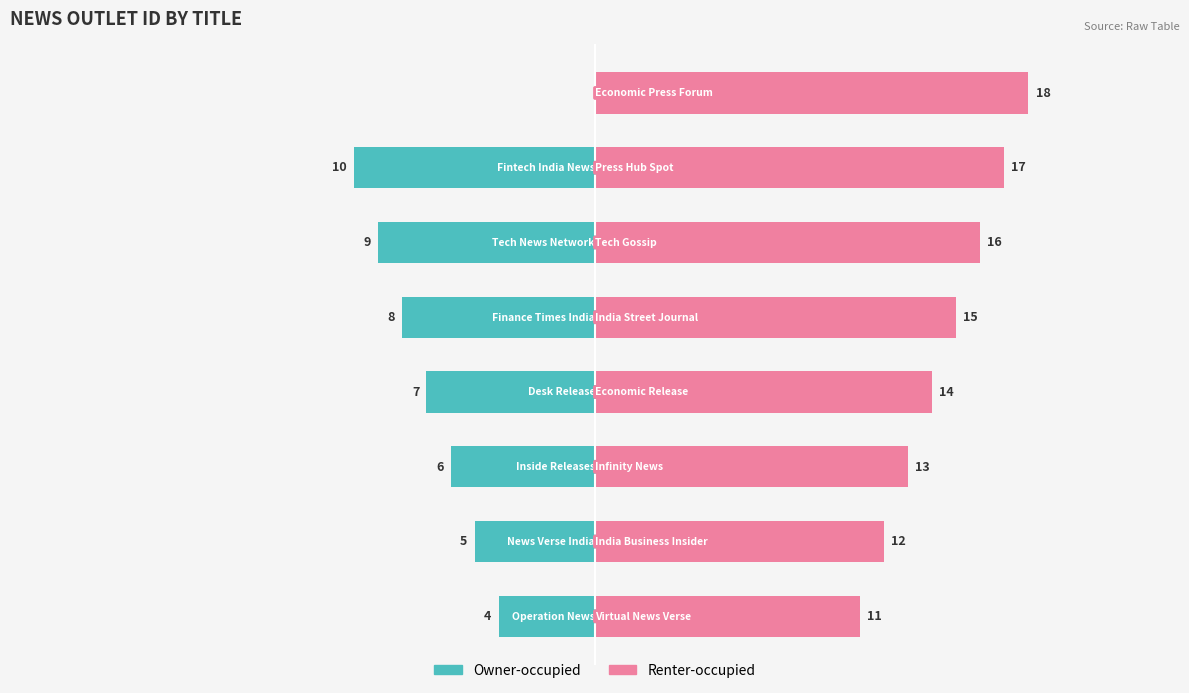

What is the smallest value displayed?

4